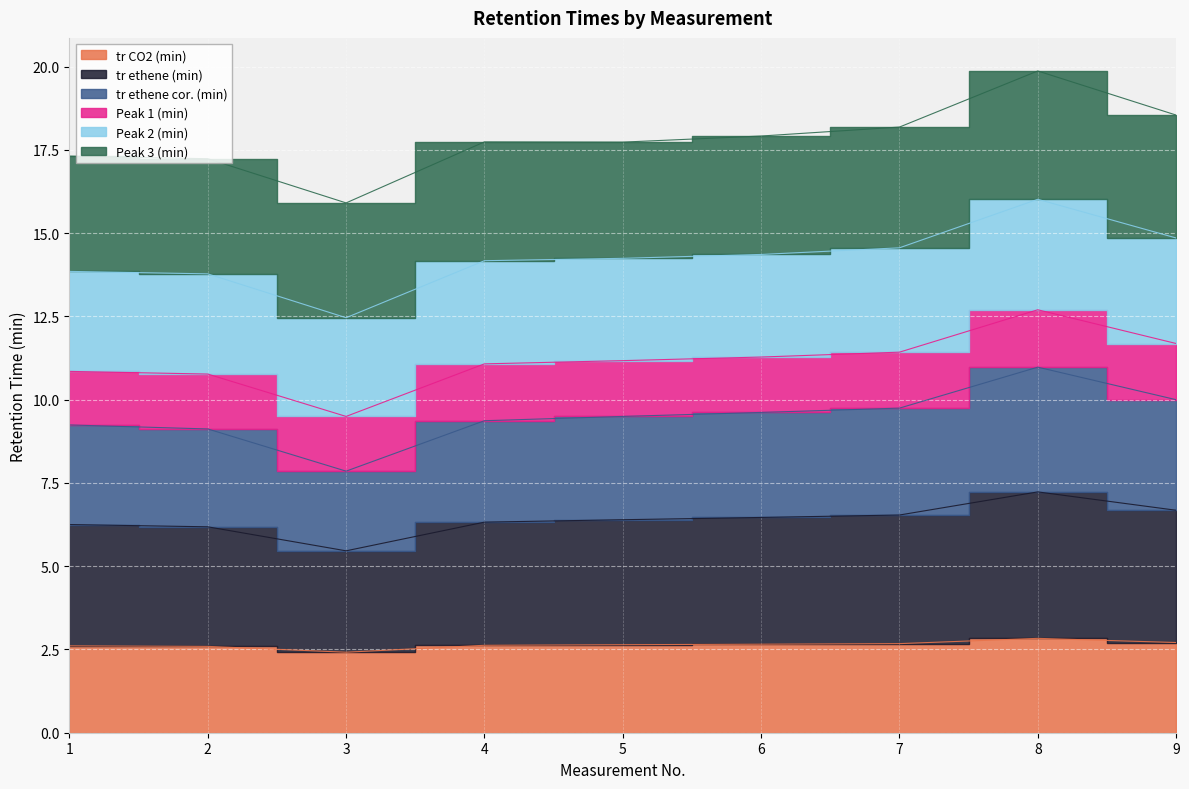

Is the value of tr ethene cor. (min) at 2 greater than the value of tr ethene (min) at 7?

No